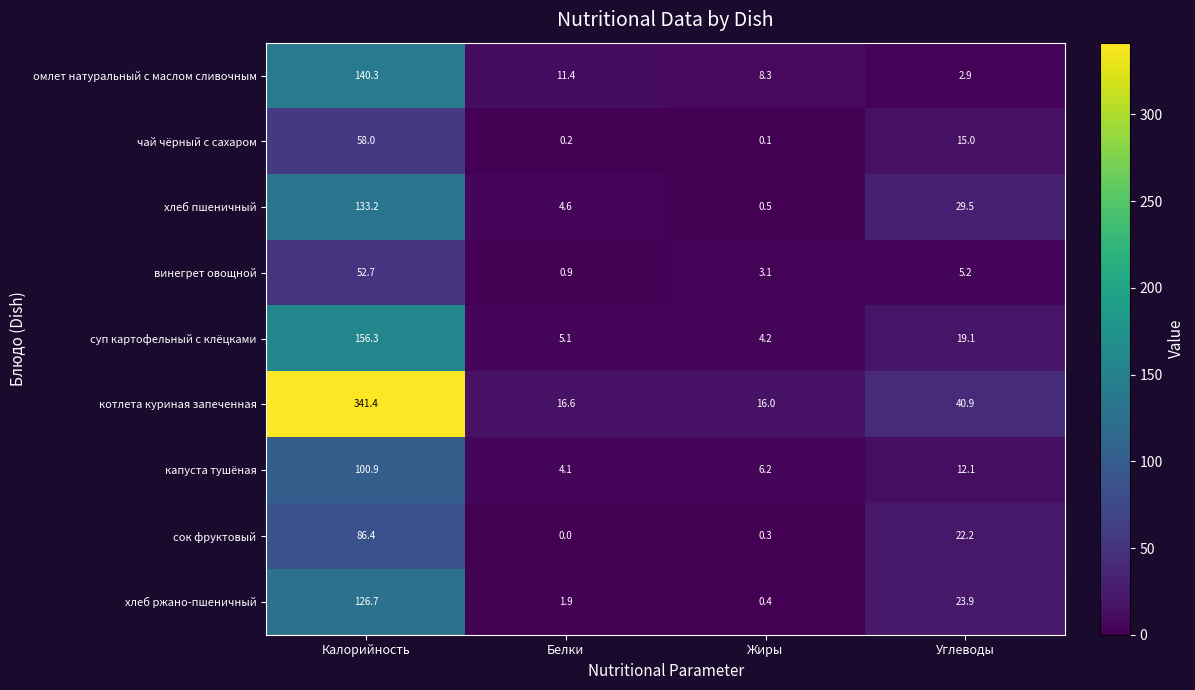

Which category has the highest value across all series?

Калорийность